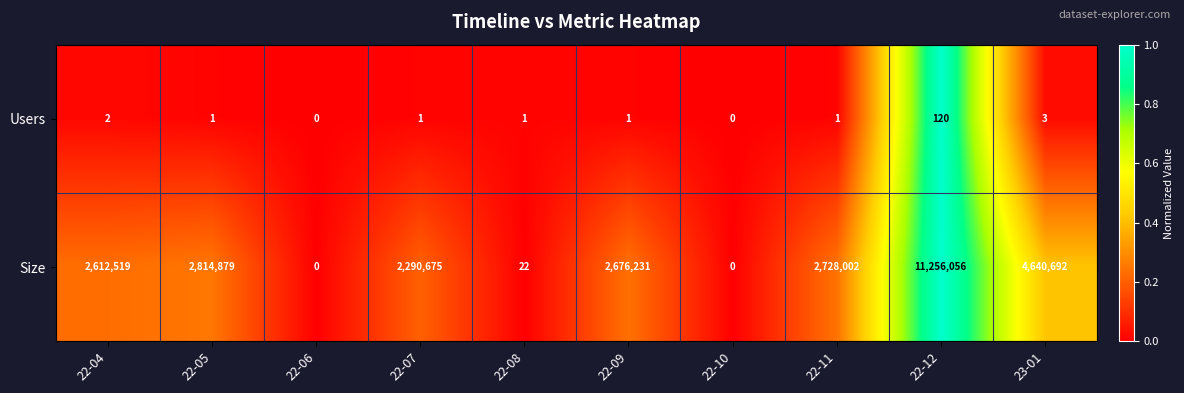

What is the spread (max minus min) of values at 22-12?

11255936